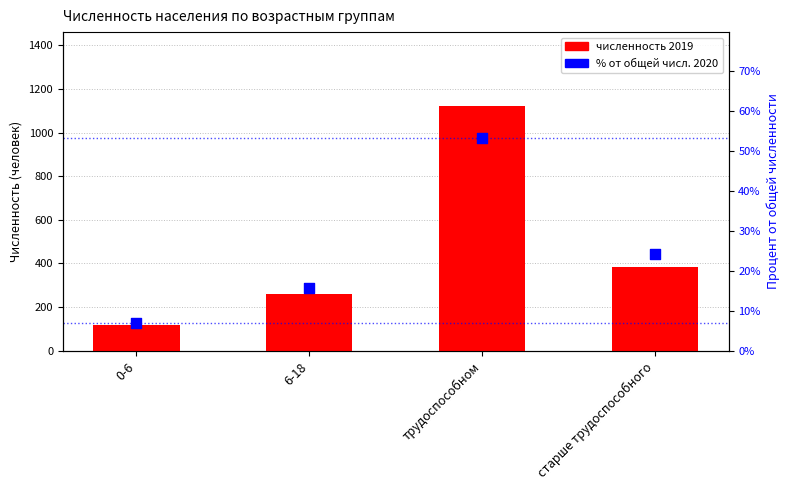

Which series has the largest total across all categories?

2019 численность